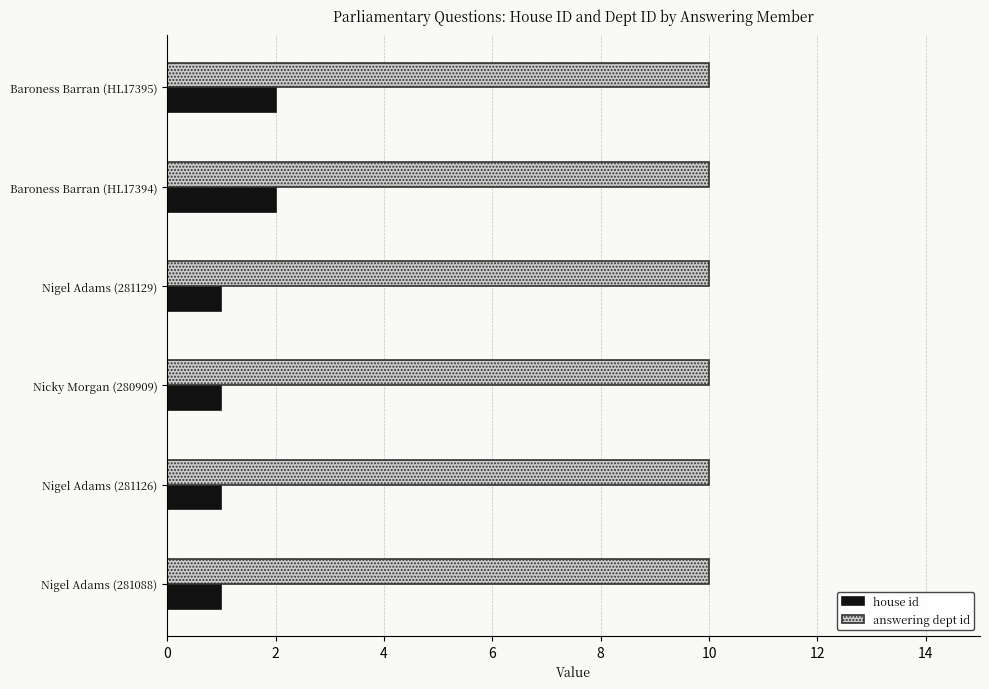

Count the number of data series in this chart.

2